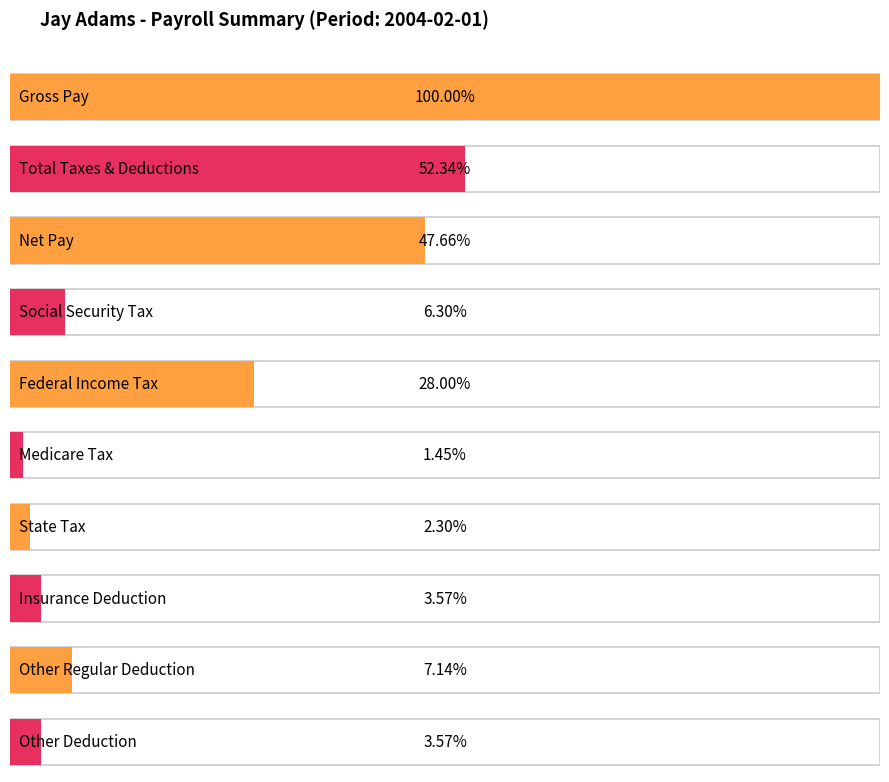

Is it true that Net Pay equals 150.3 at Employee 4?

False